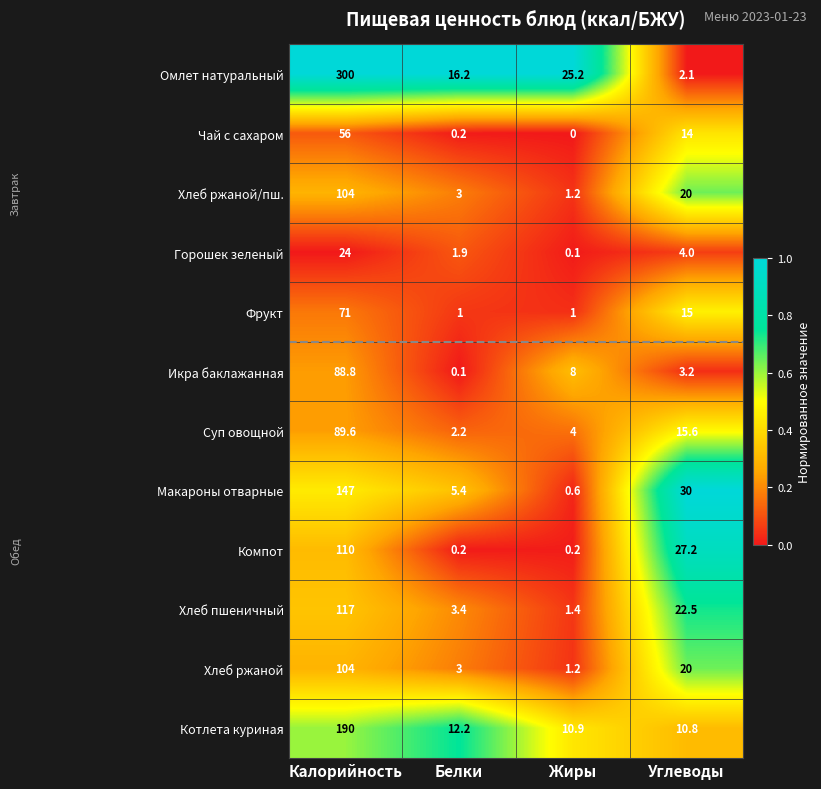

Which series has the widest spread of values?

Омлет натуральный